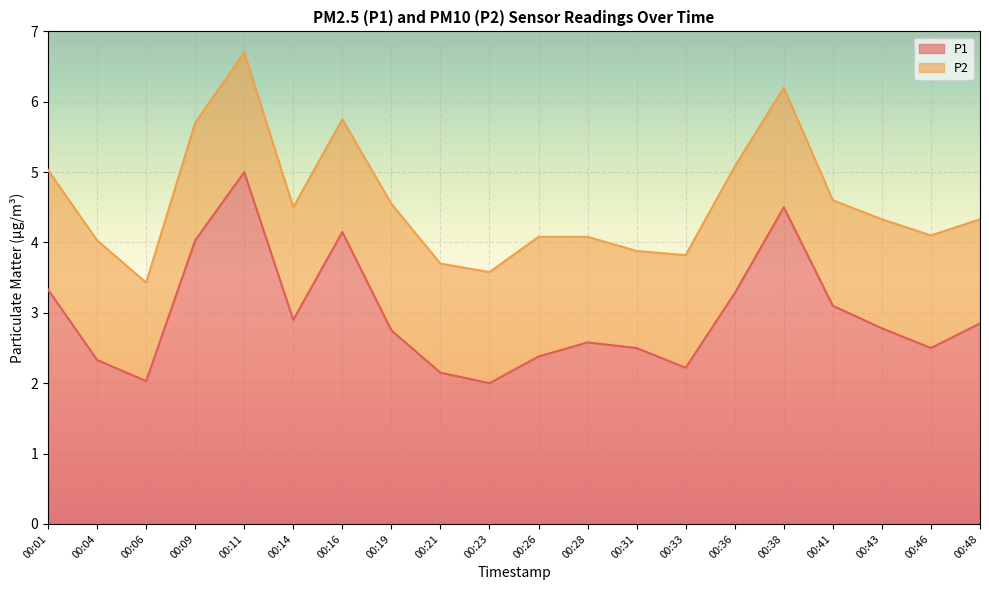

List the labels in order of value, smallest first.

00:23, 00:06, 00:21, 00:33, 00:04, 00:26, 00:31, 00:46, 00:28, 00:19, 00:43, 00:48, 00:14, 00:41, 00:36, 00:01, 00:09, 00:16, 00:38, 00:11